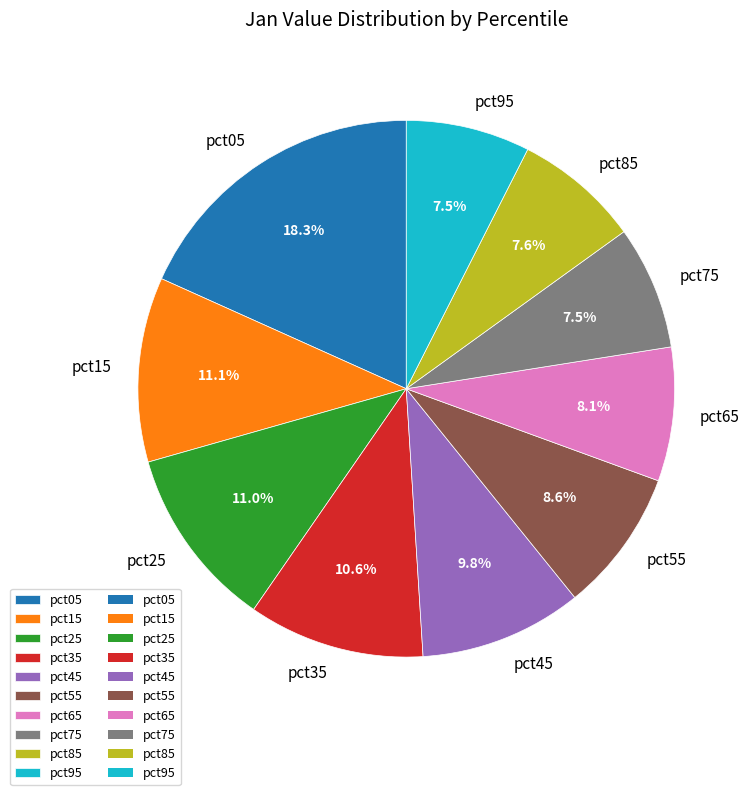

Approximately how many times larger is the value at pct95 compared to pct05?

0.4